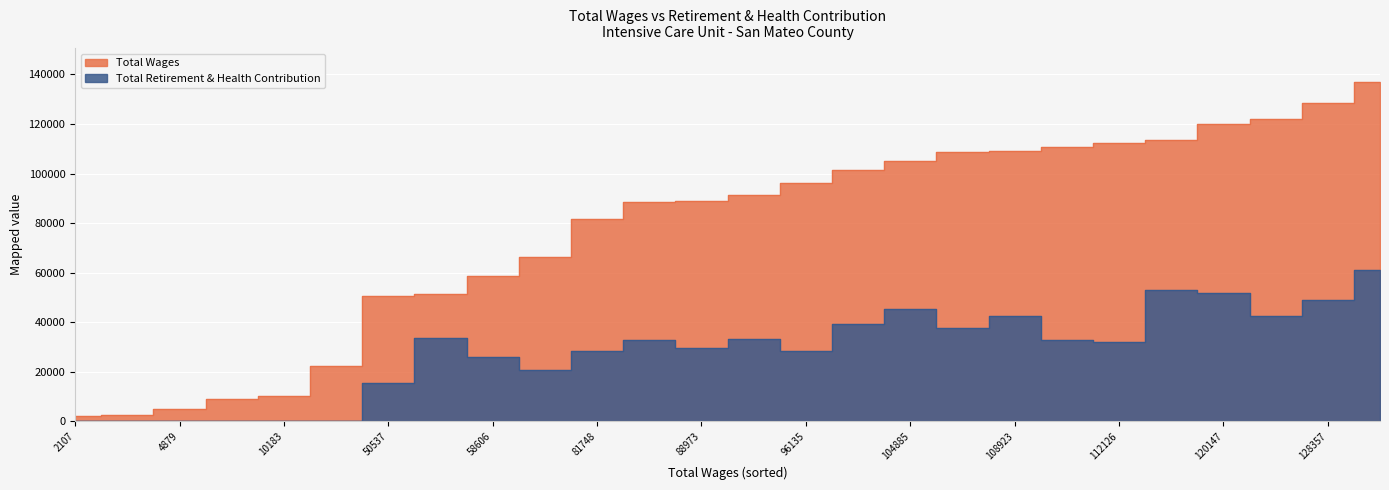

Reading left to right, transcribe all the data shown in this chart.

Total Wages: 2107	2371	4879	9078	10183	22312	50537	51341	58606	66461	81748	88516	88973	91368	96135	101390	104885	108590	108923	110668	112126	113671	120147	122033	128357	136869
Total Retirement & Health Contribution: 0	0	0	0	0	0	15281	33383	26060	20479	28505	32793	29625	33067	28267	39049	45193	37651	42564	32734	31967	53100	51559	42313	49077	61136